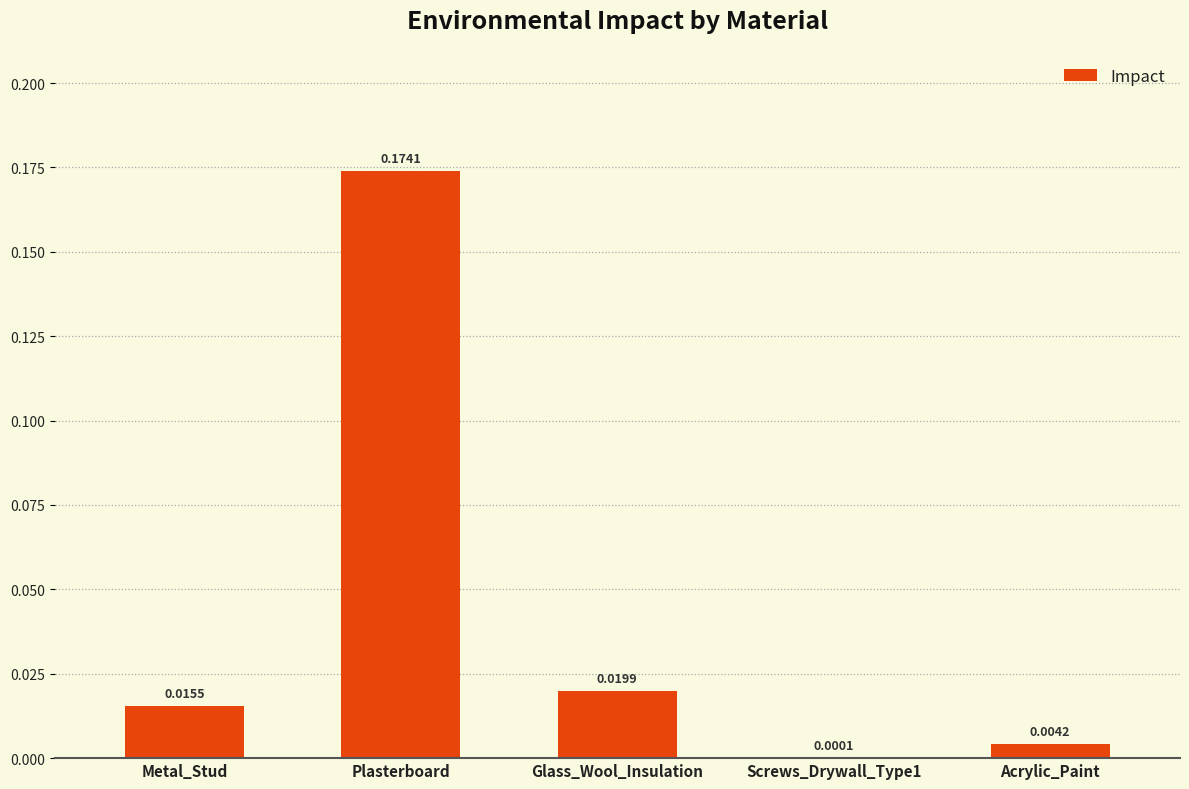

Which label corresponds to the largest value in the chart?

Plasterboard